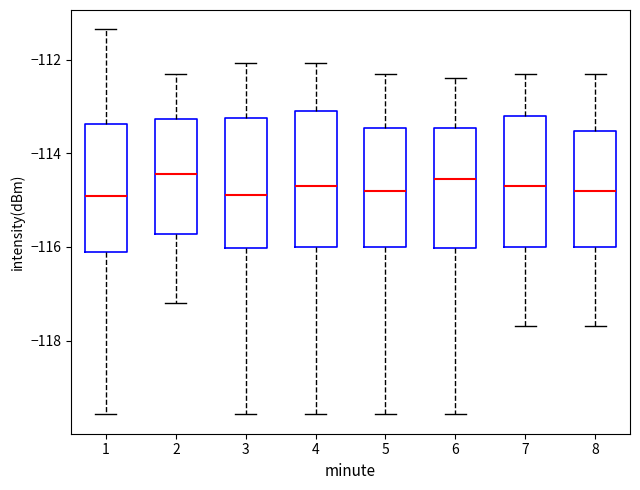

Where is the lower edge of the box at x = 5 on the y-axis? The values are not printed on the chart, so give them approximately, as read against the axis.

-116.0